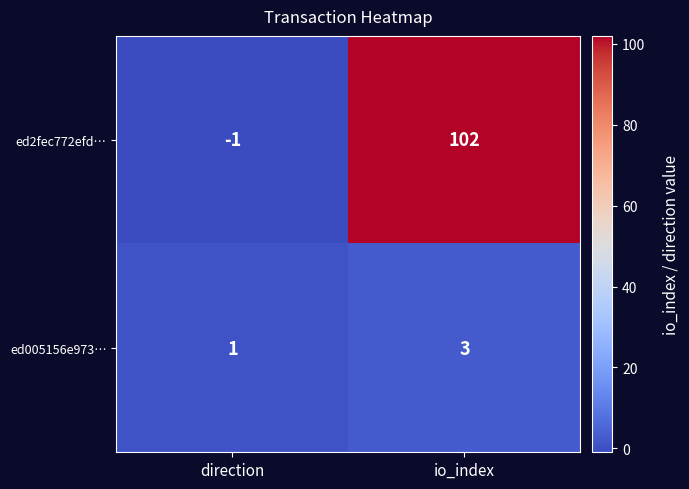

Which series changed the most between direction and io_index?

ed2fec772efd…